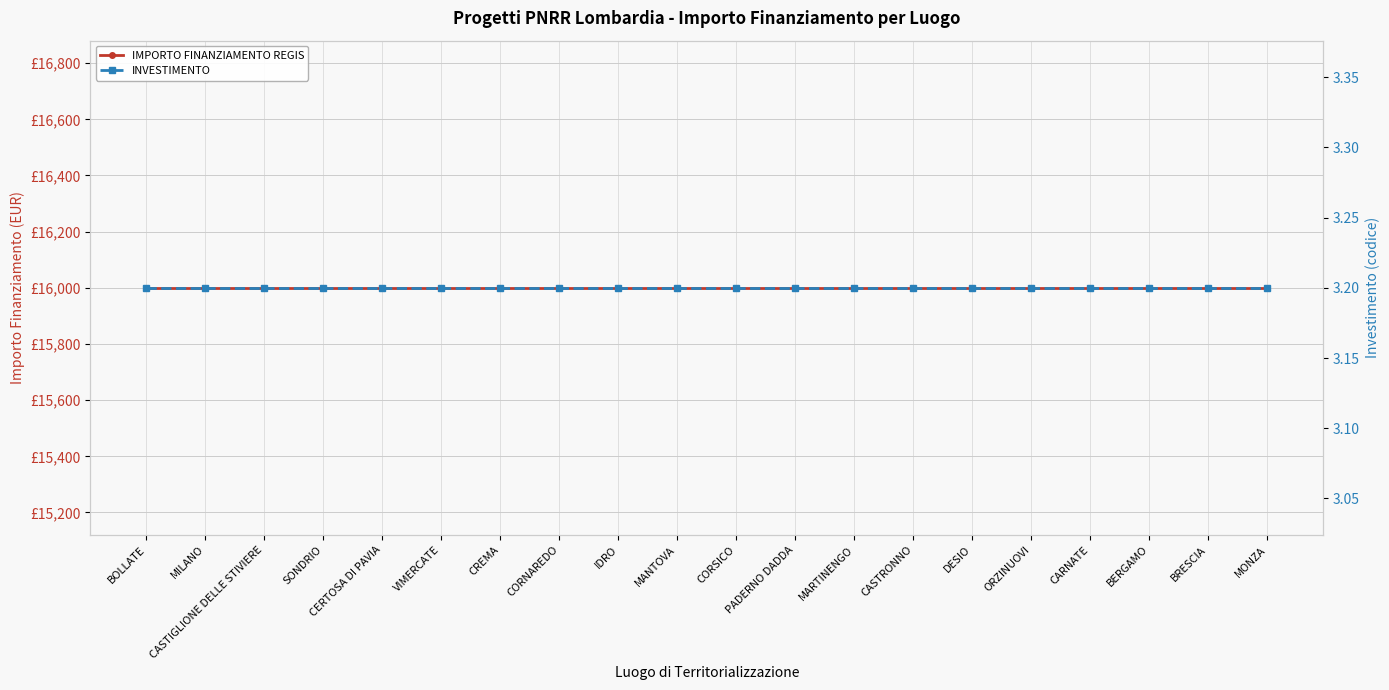

What is the label of the 12th point from the left?

PADERNO DADDA